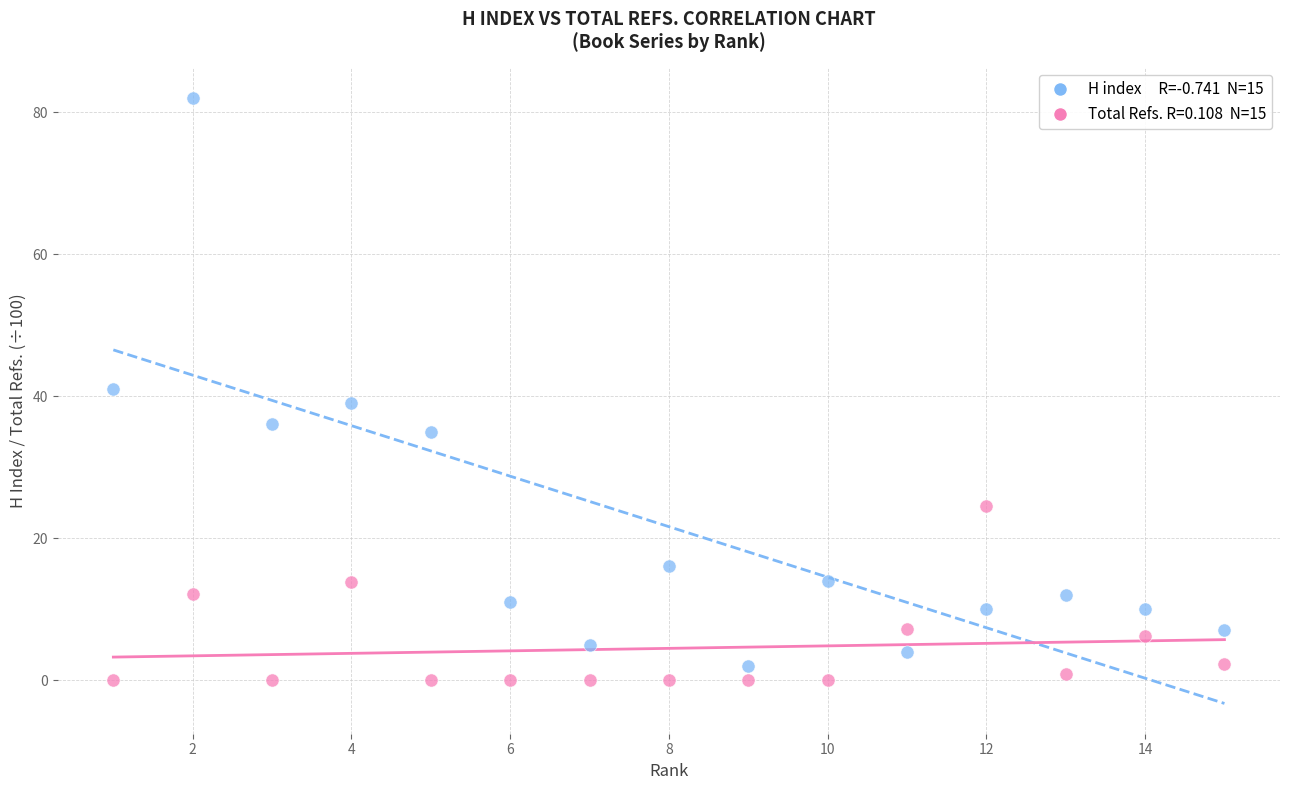

Across all data points, what is the range of X values (max minus min)?

14.0